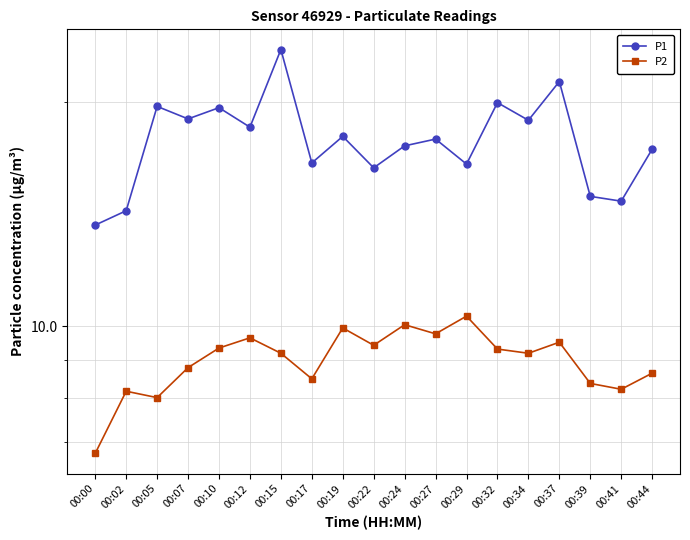

Reading left to right, transcribe all the data shown in this chart.

P1: 13.7	14.3	19.8	19.0	19.7	18.5	23.6	16.6	18.0	16.3	17.5	17.9	16.5	20.0	18.9	21.3	14.9	14.7	17.3
P2: 6.8	8.2	8.0	8.8	9.3	9.7	9.2	8.5	9.9	9.4	10.1	9.8	10.3	9.3	9.2	9.5	8.4	8.2	8.7